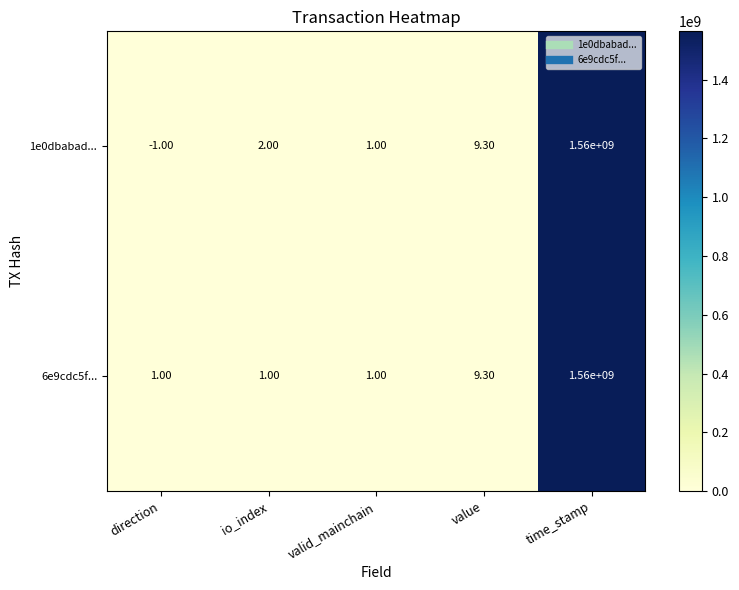

What is the sum of the 1e0dbabad... values at time_stamp and valid_mainchain?

1560000001.0